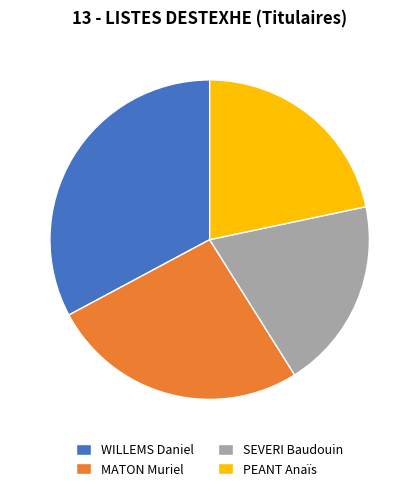

Which slice is the largest?

WILLEMS Daniel